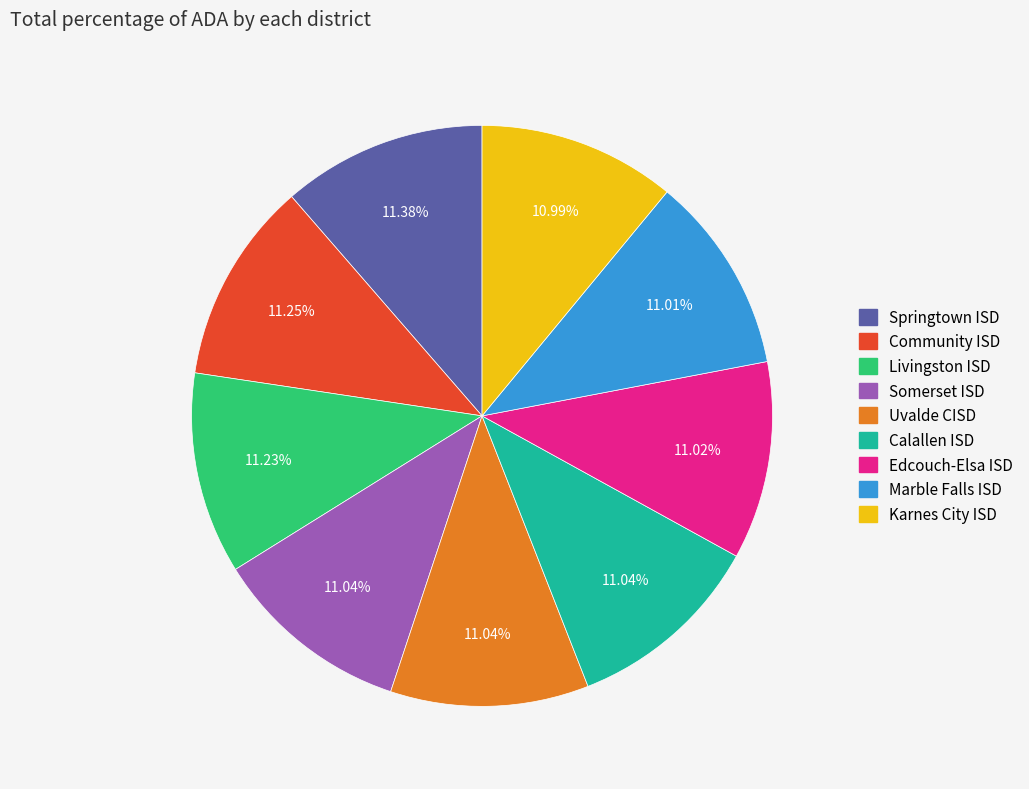

To the nearest percent, what portion does Calallen ISD represent?

11%